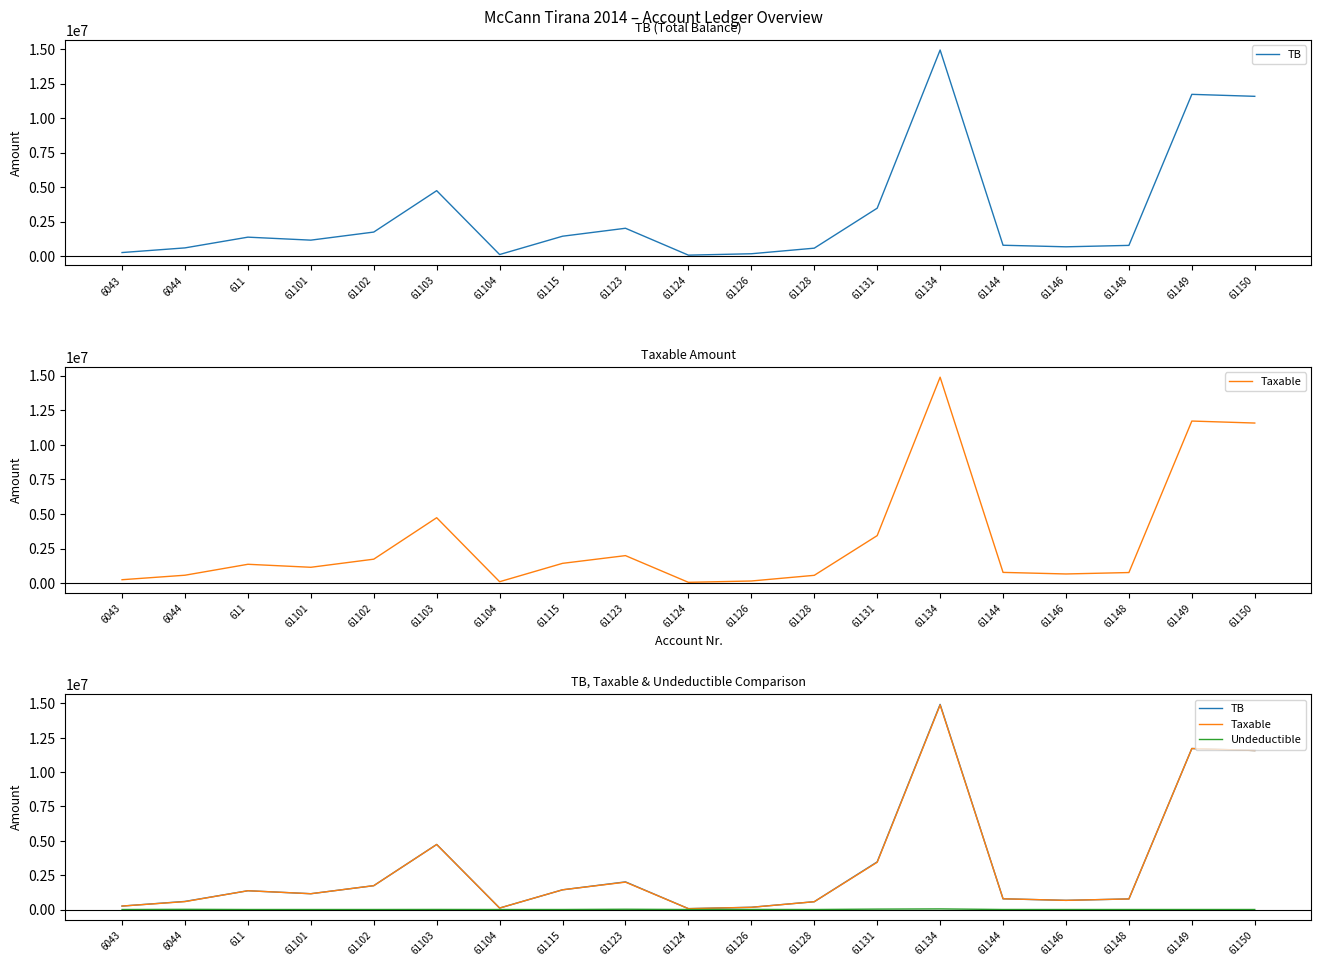

Which series has the widest spread of values?

TB